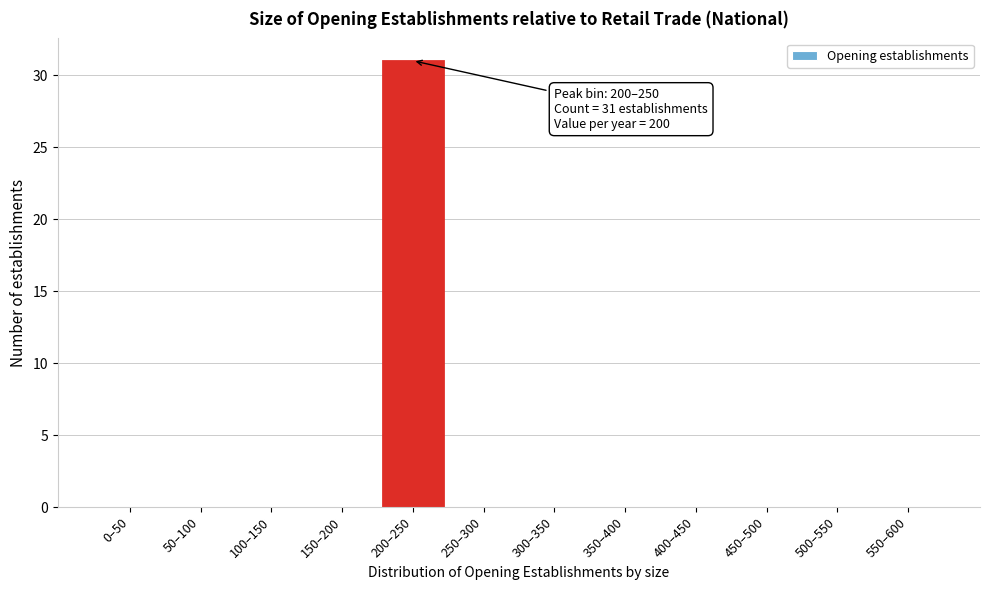

Reading right to left, what are all the values shown in this chart?

550–600=0	500–550=0	450–500=0	400–450=0	350–400=0	300–350=0	250–300=0	200–250=31	150–200=0	100–150=0	50–100=0	0–50=0